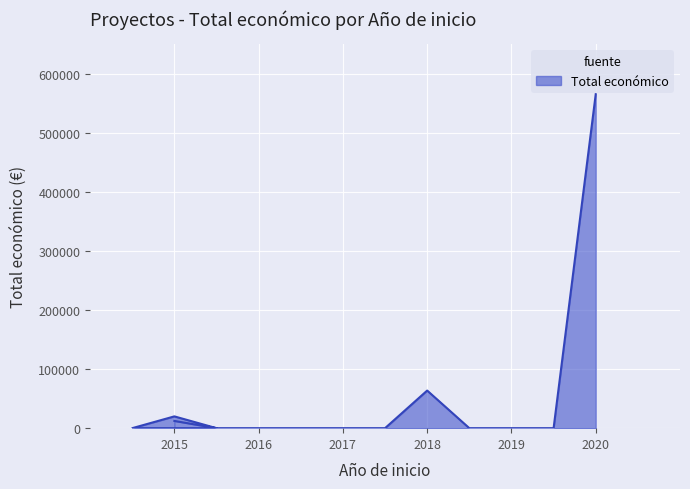

The value at 2015 is 19950. True or false?

True